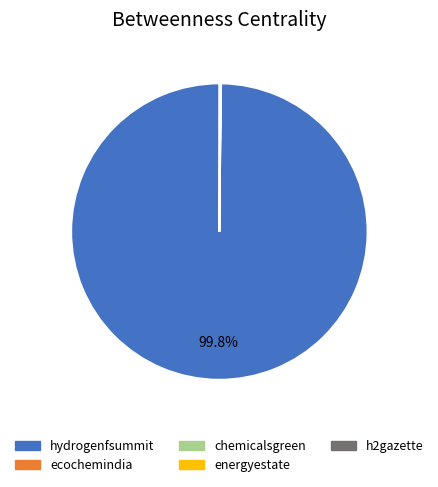

Does any single category account for the majority?

Yes